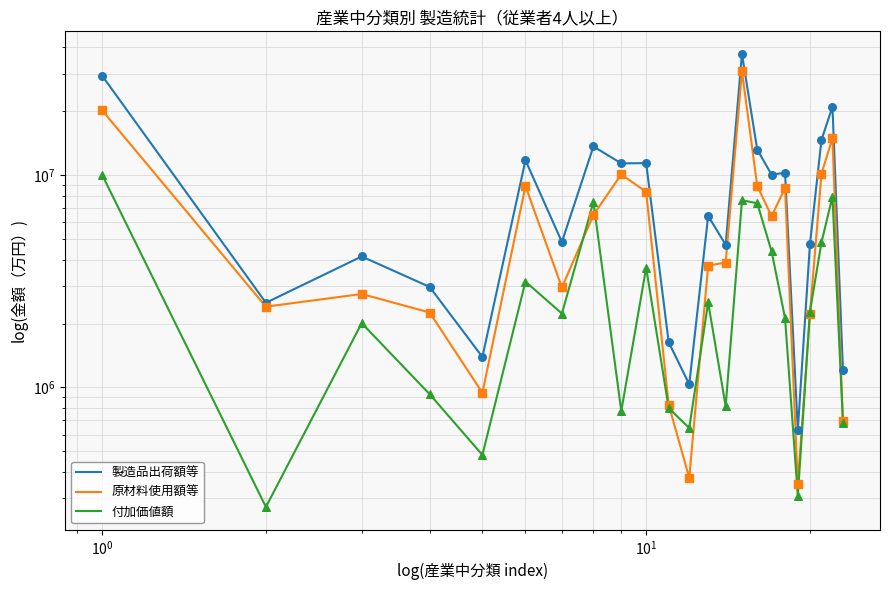

Which series contains the highest Y value?

製造品出荷額等